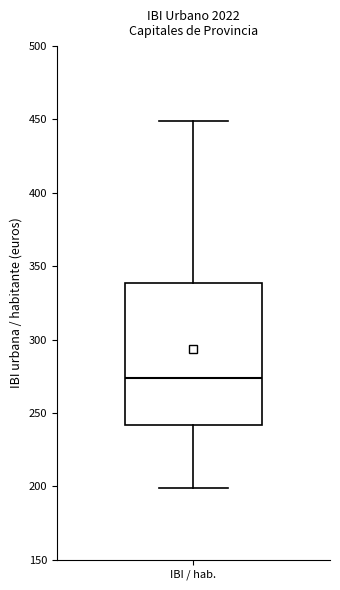

Read this box plot against the y-axis: the position of the median line, the range covered by the box, and the ends of both whiskers. The values are not printed on the chart, so give them approximately, as read against the axis.

median 275, box 240 to 340, whiskers 200 to 450